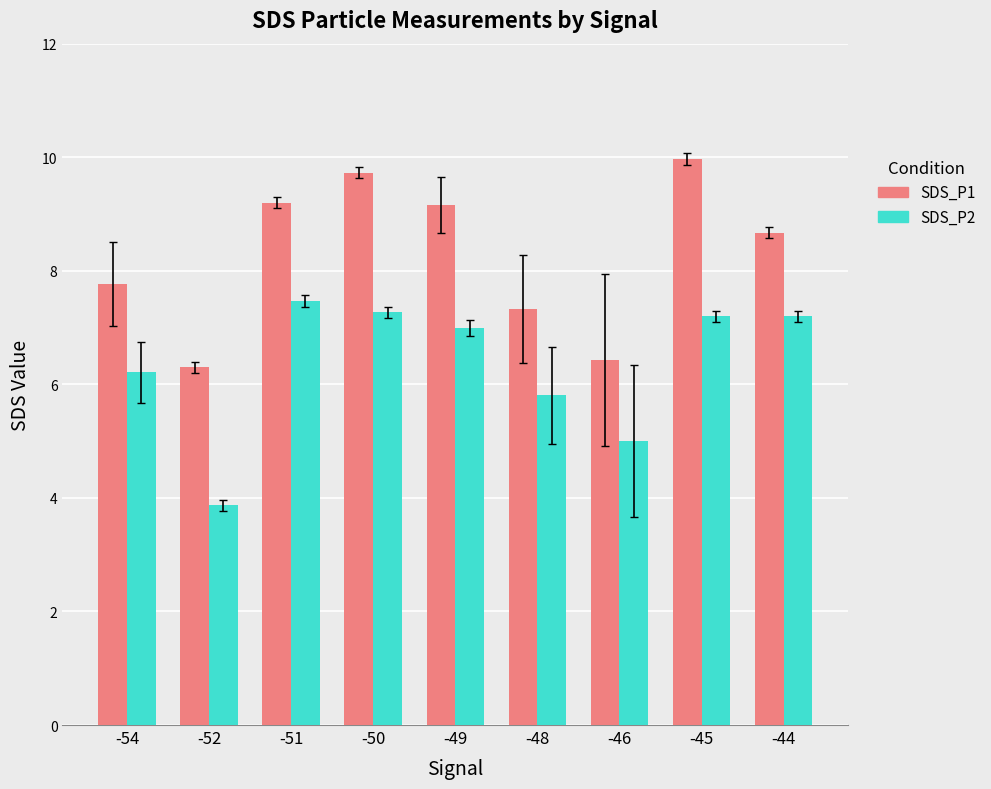

Rank the series at -45 from highest to lowest value.

SDS_P1, SDS_P2